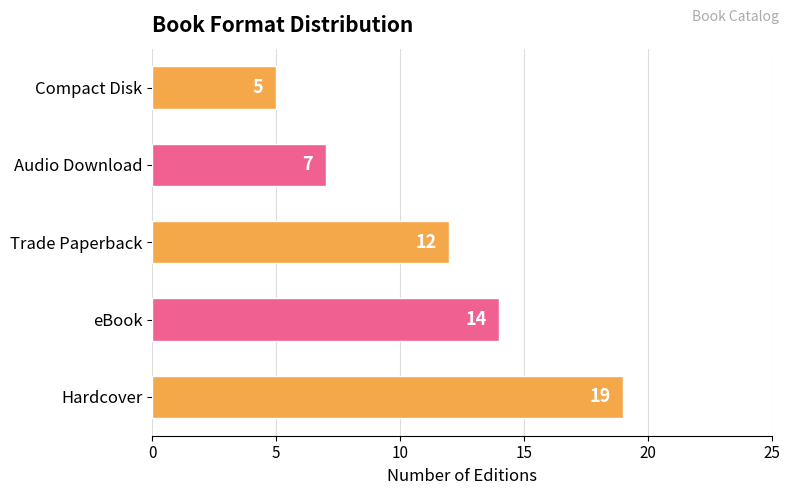

What is the maximum value shown in the chart?

19